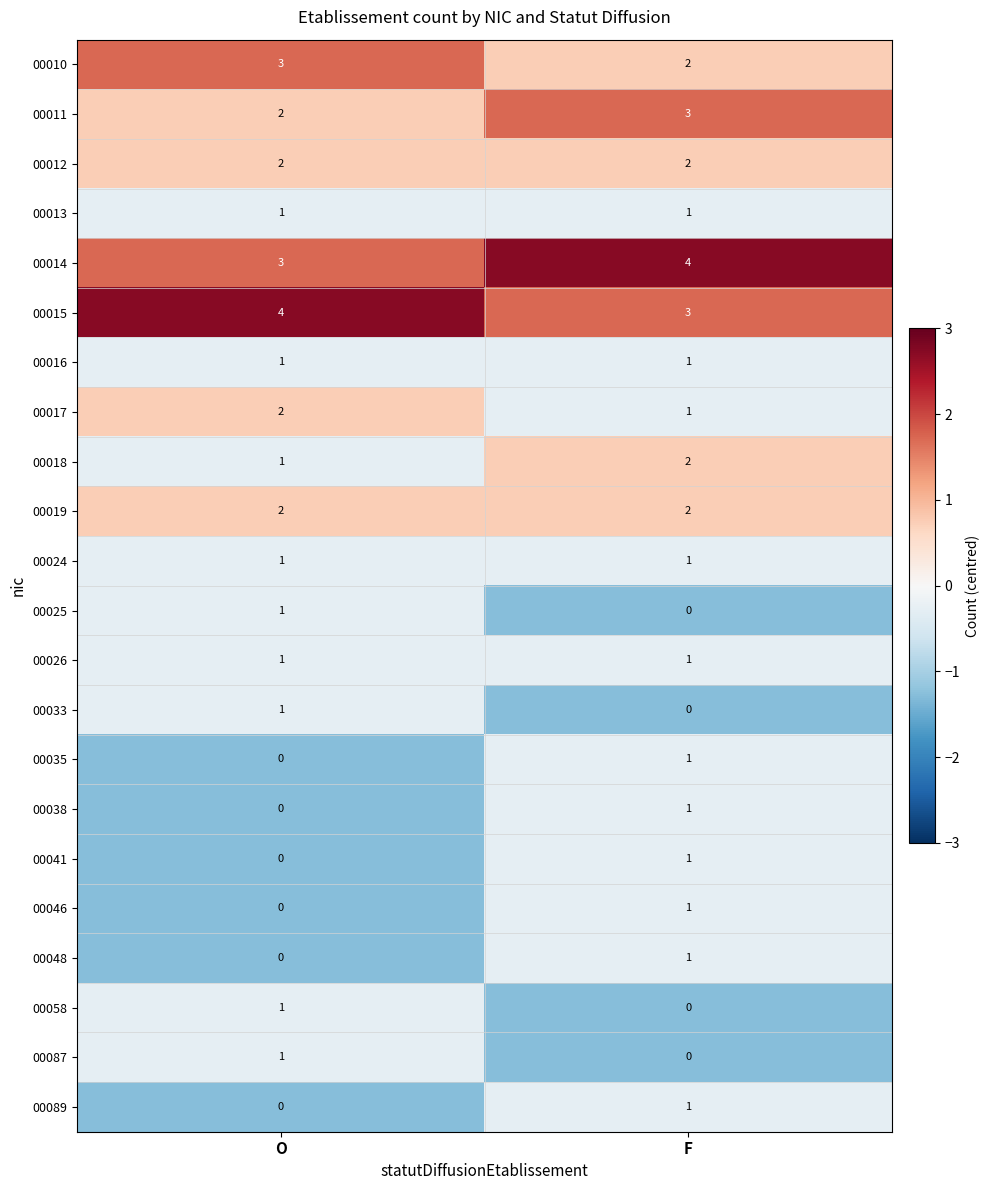

The value of 00041 at O is 0. True or false?

True